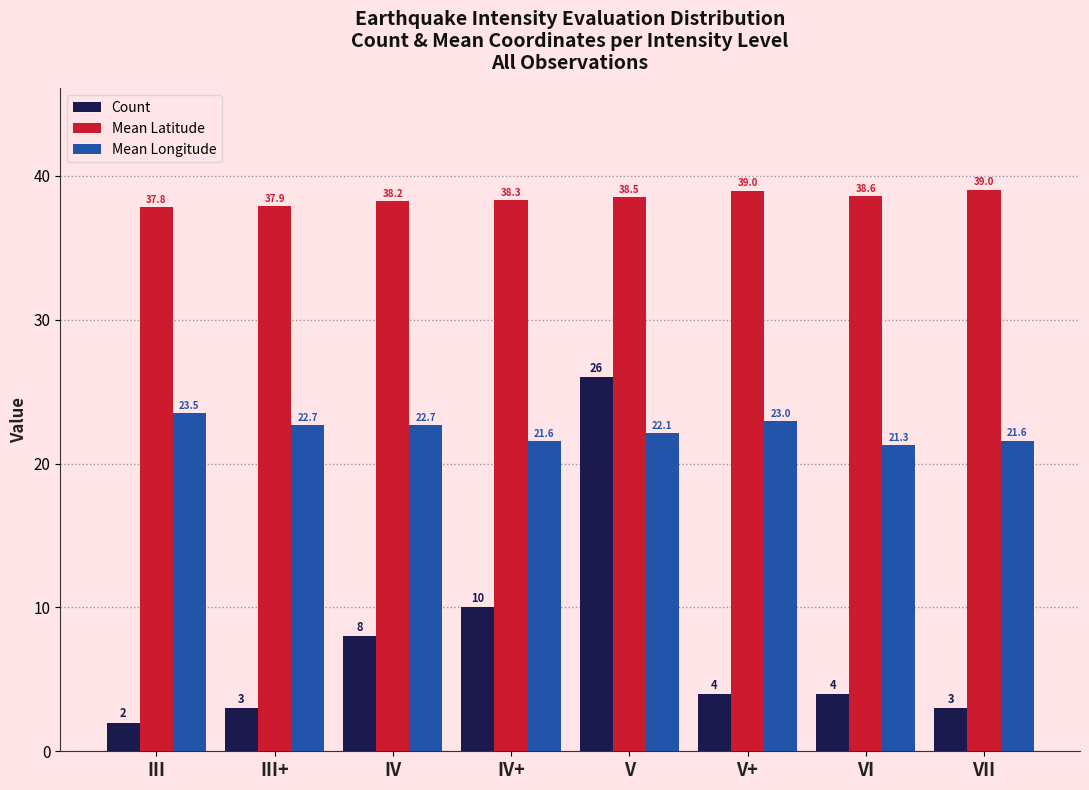

What is the total value across all series at V?

86.6